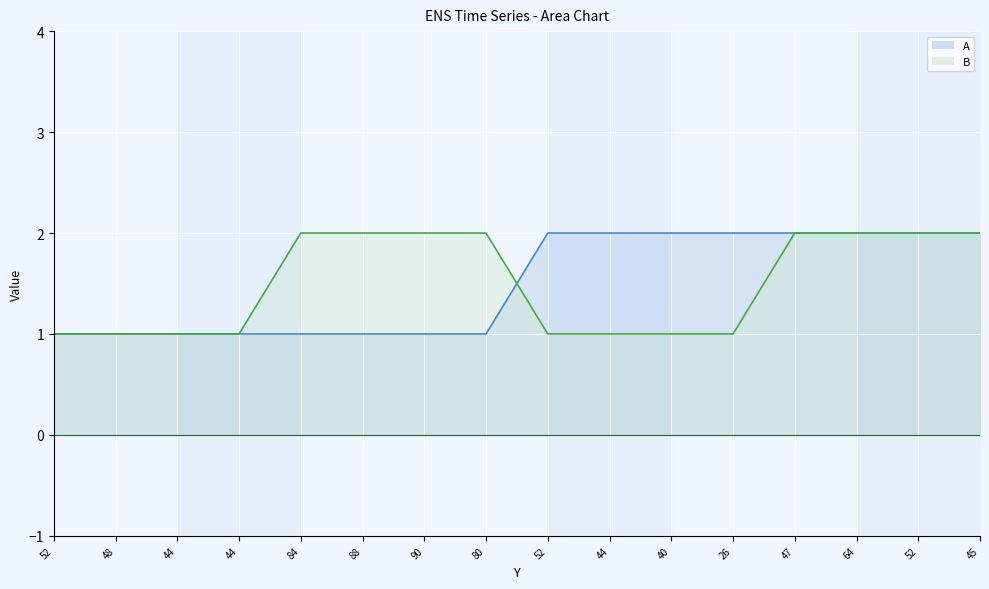

What is the maximum value shown in the chart?

2